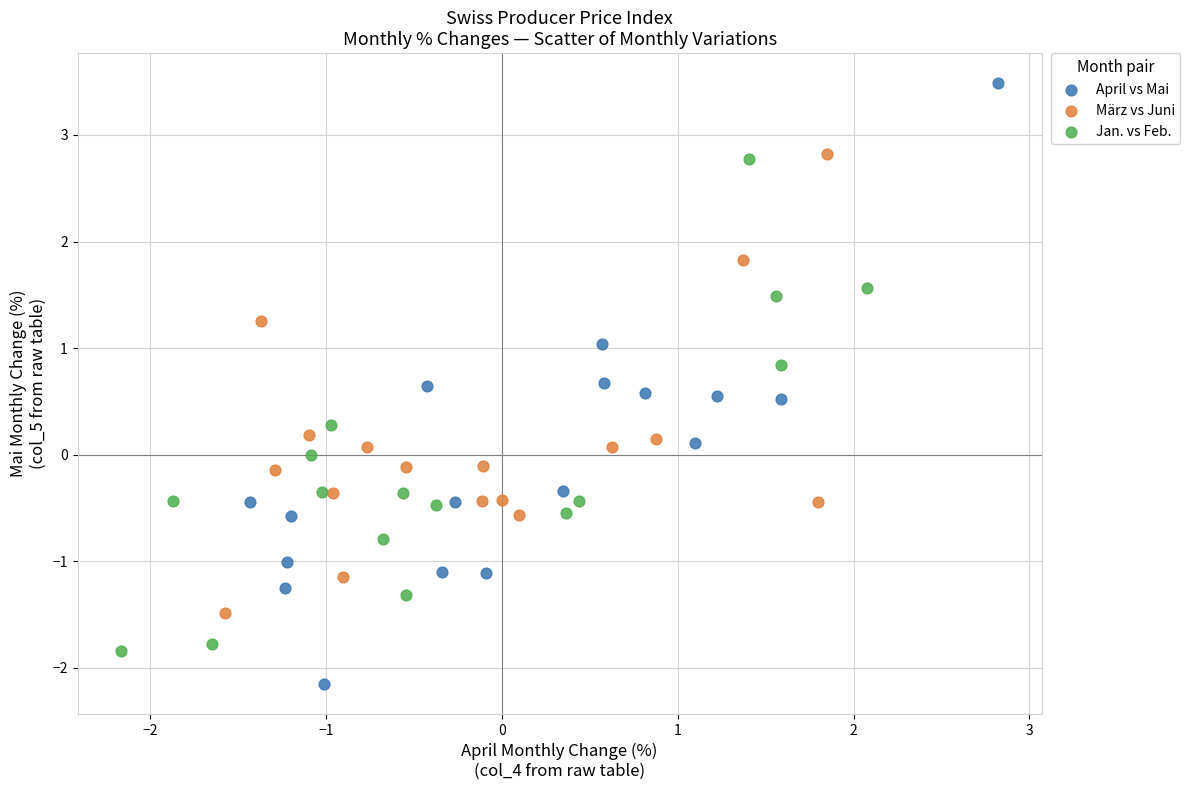

Which series reaches the minimum Y coordinate?

April vs Mai